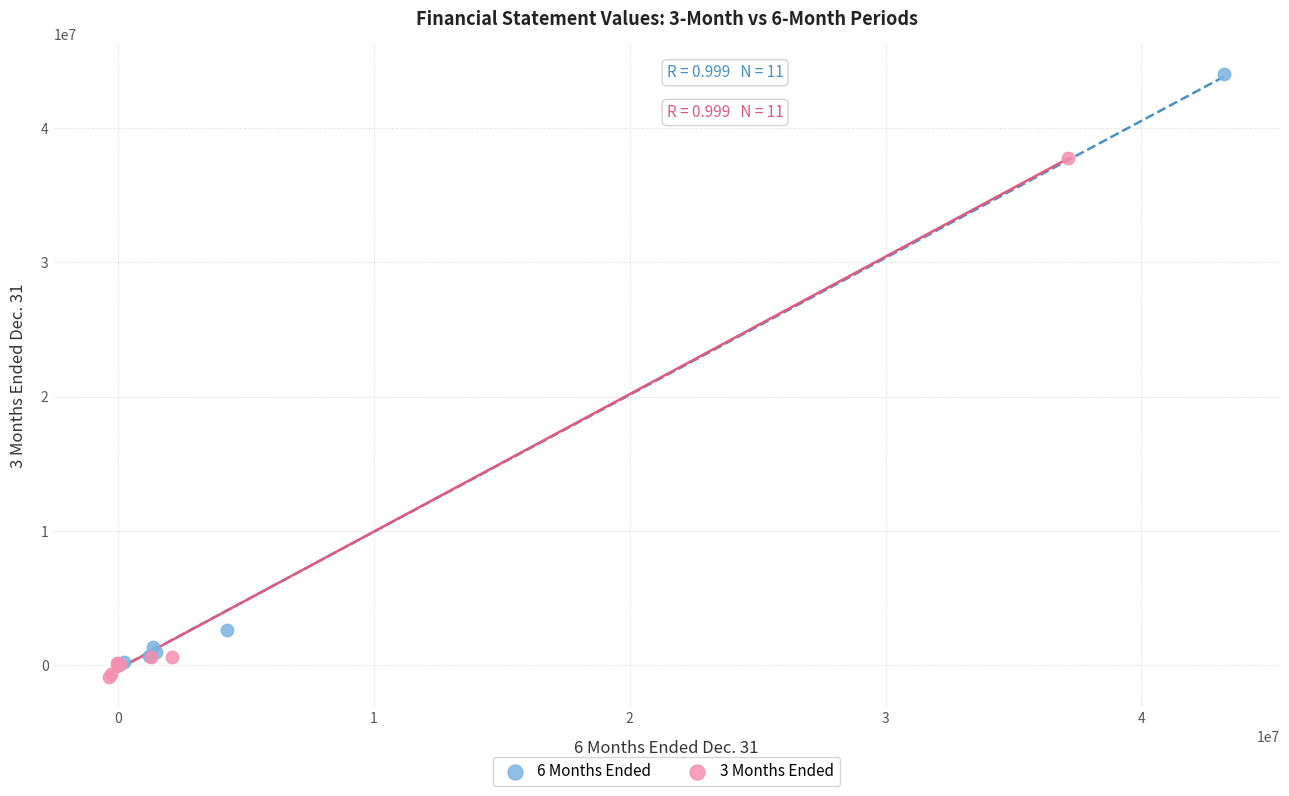

Which series has the largest Y range (max minus min)?

6 Months Ended